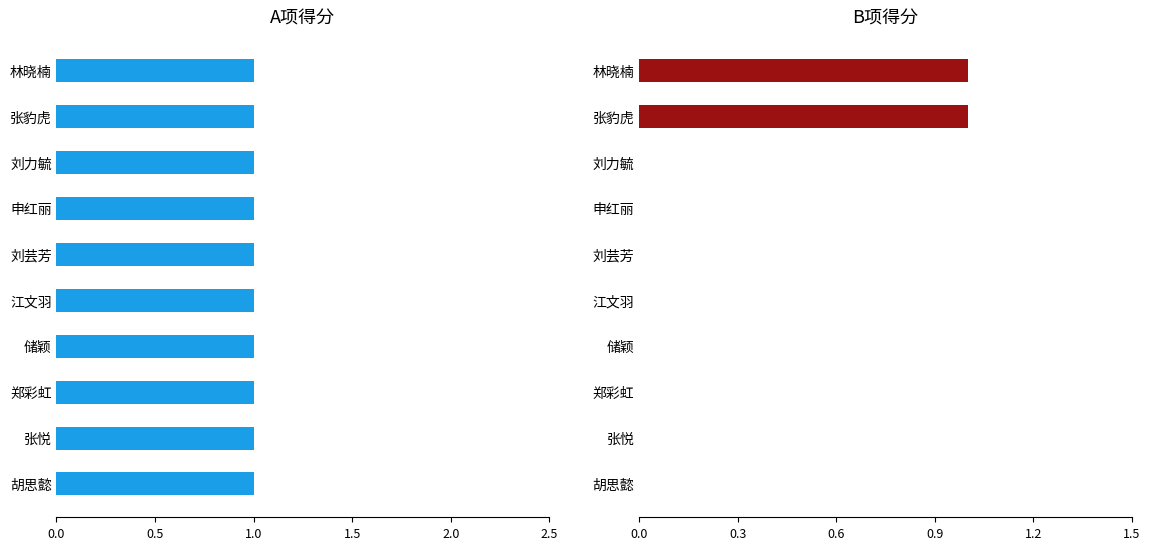

At how many categories does at least one series exceed 0?

10